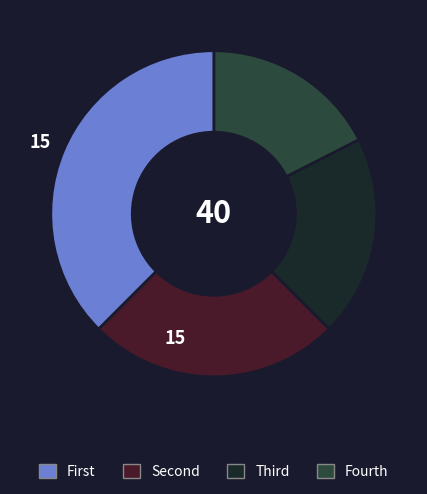

Is there a majority slice in this chart?

No